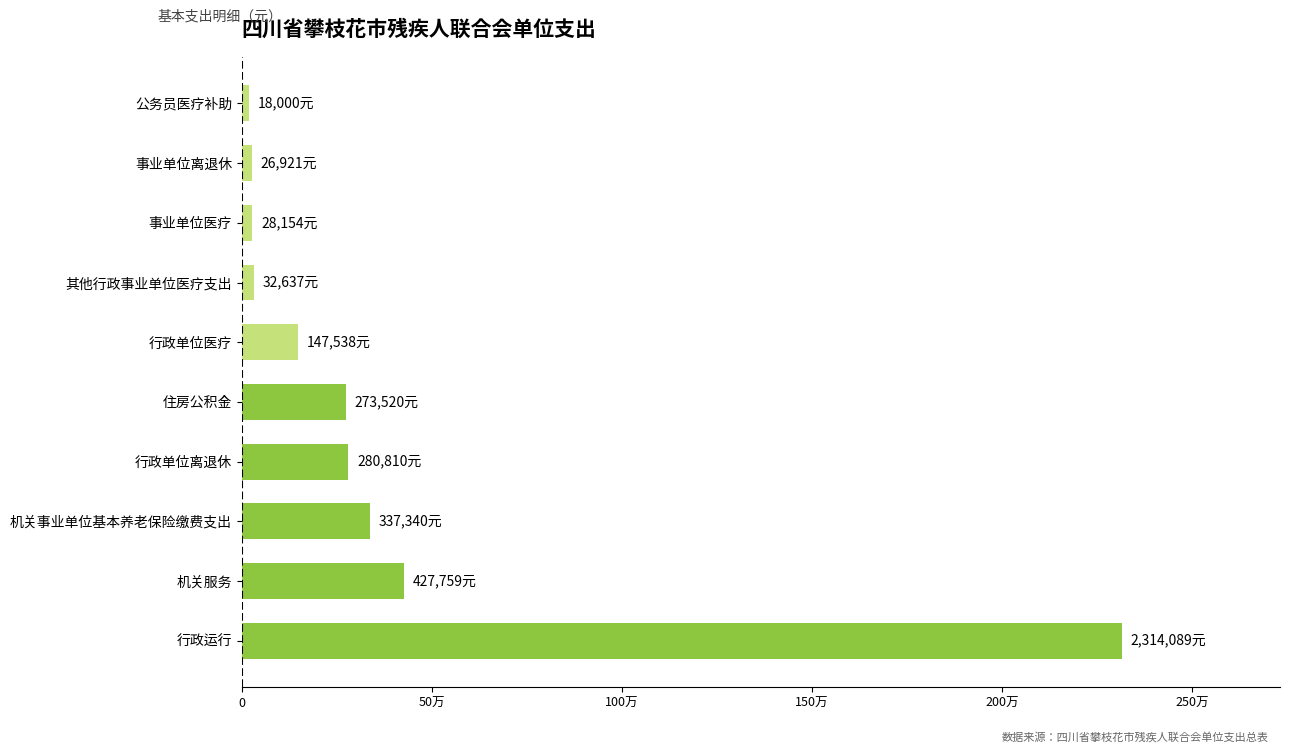

Are the bars horizontal?

Yes